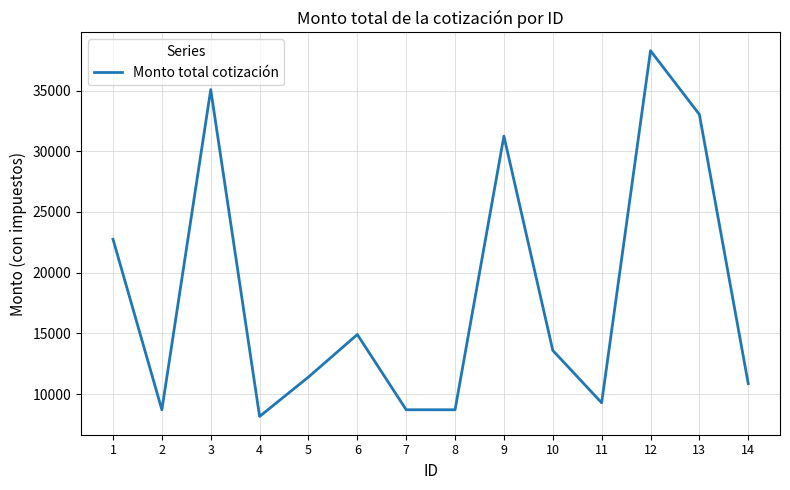

Where is the data nearest to the value 23218?

1